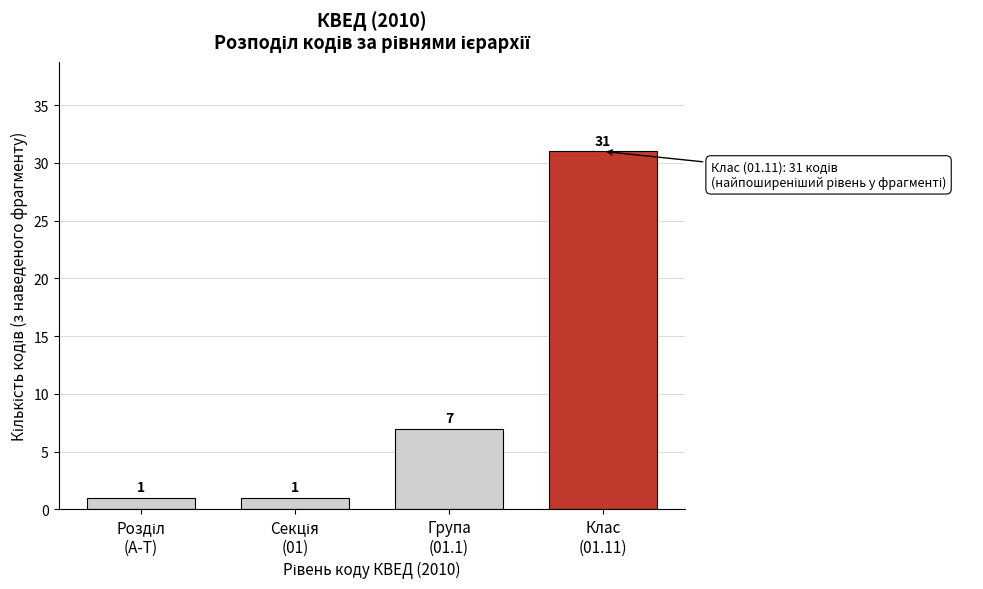

Reading left to right, list all the values displayed in this chart.

1	1	7	31